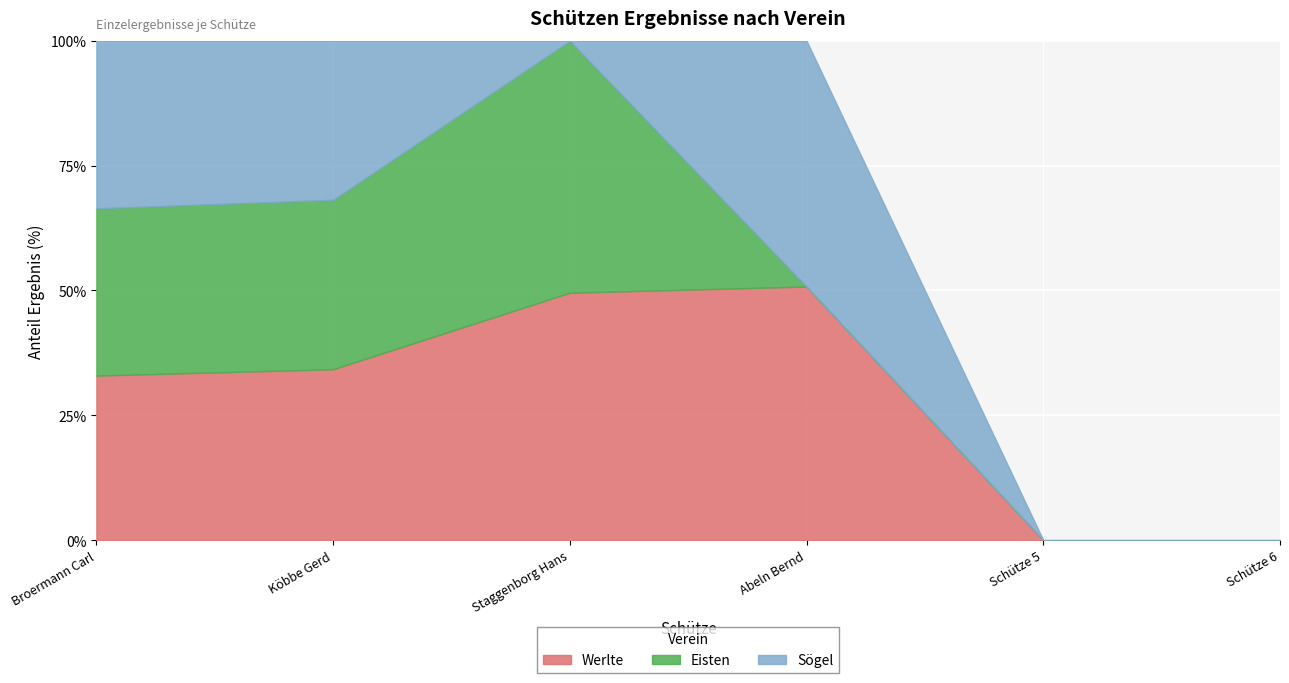

What is the average value of the Sögel series?

99.7